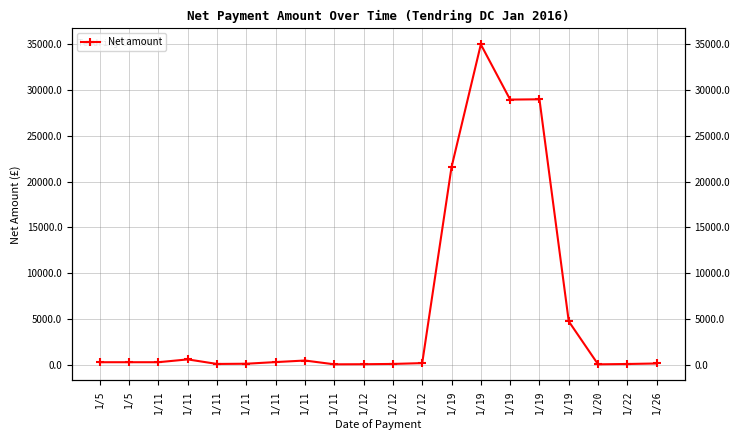

What is the smallest value displayed?

34.8